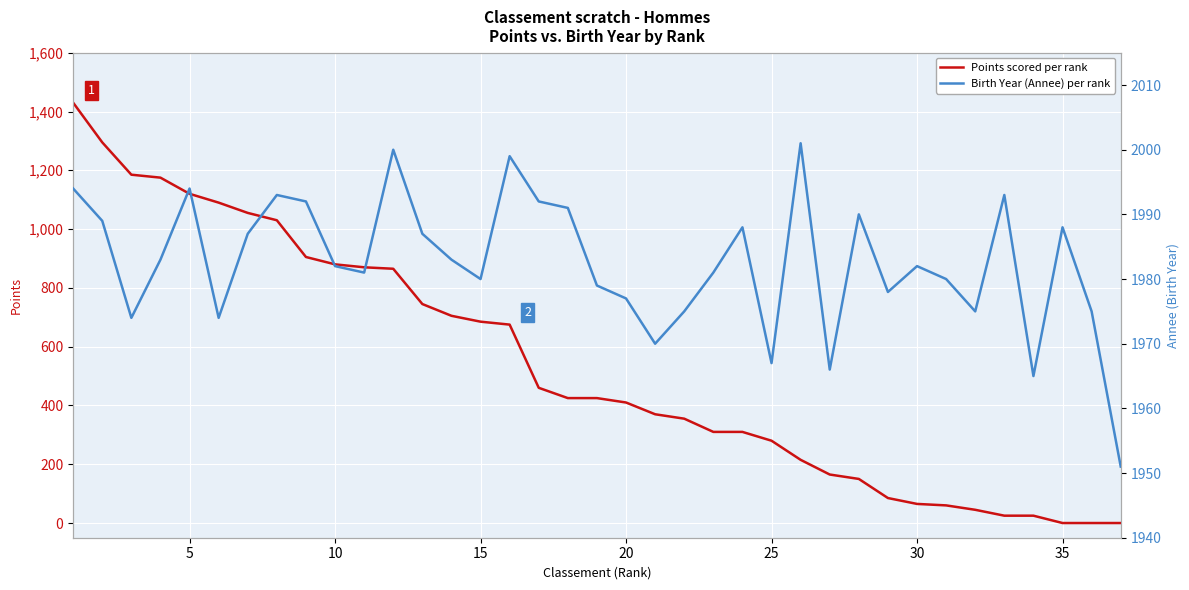

The Birth Year (Annee) per rank series shows 3318 at 30. True or false?

False